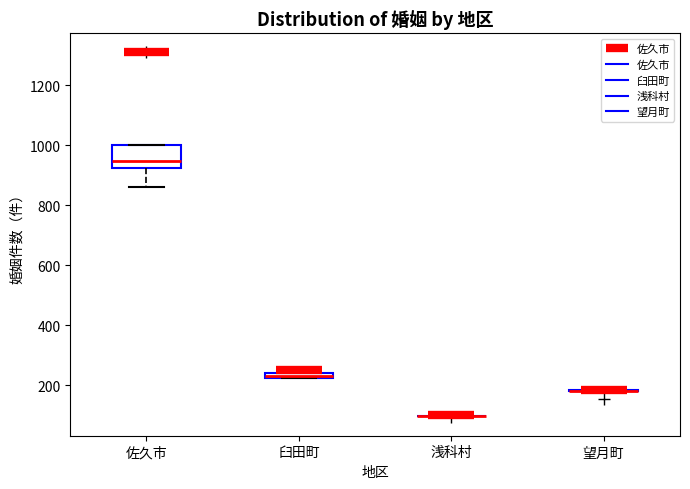

Which box is the tallest, from its lower edge to its upper edge?

佐久市